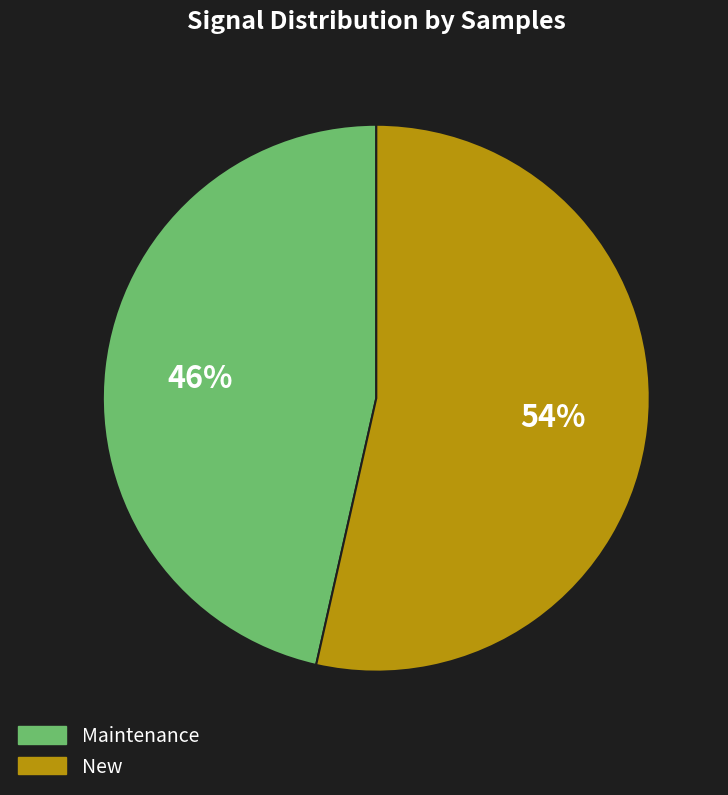

To the nearest percent, what is the average slice percentage?

50%